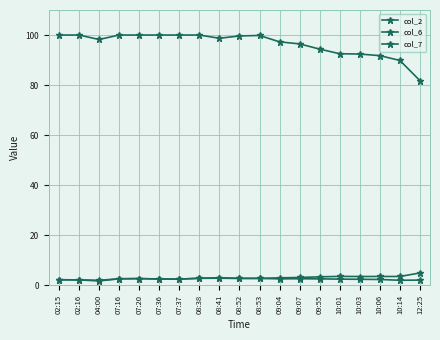

Reading right to left, list all the values displayed in this chart.

col_2: 81.8	89.8	91.8	92.4	92.5	94.4	96.5	97.3	99.8	99.6	98.7	100.0	100.0	100.0	100.0	100.0	98.2	100.0	100.0
col_6: 5.0	3.5	3.5	3.5	3.6	3.4	3.1	3.0	2.8	2.8	3.0	2.8	2.5	2.5	2.7	2.6	2.0	2.2	2.2
col_7: 2.1	2.0	2.3	2.4	2.5	2.6	2.6	2.6	2.8	2.8	2.9	2.8	2.5	2.5	2.7	2.6	1.8	2.2	2.2